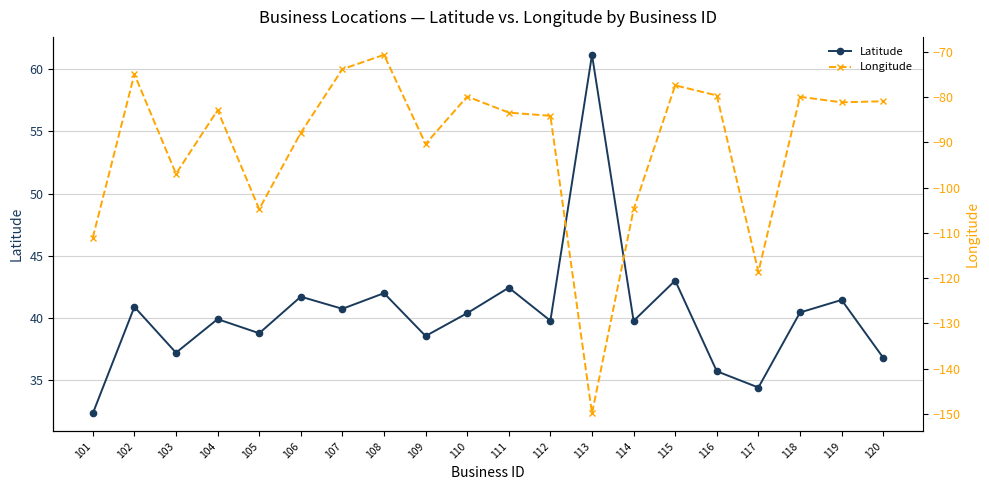

What is the difference between the maximum and minimum values in the Longitude series?

79.2